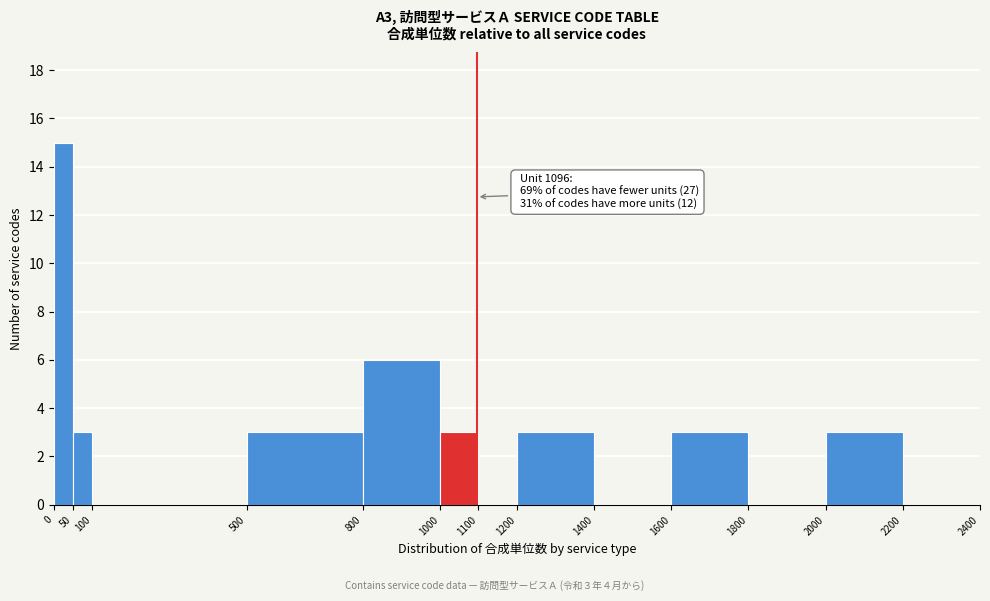

Over which range of the x-axis is the bar tallest?

0 to 50